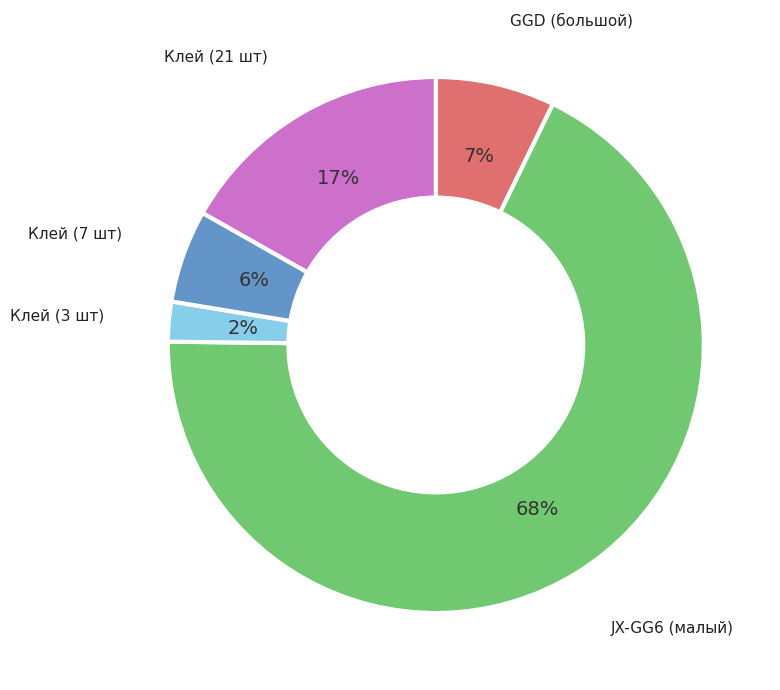

How many segments does this pie chart have?

5